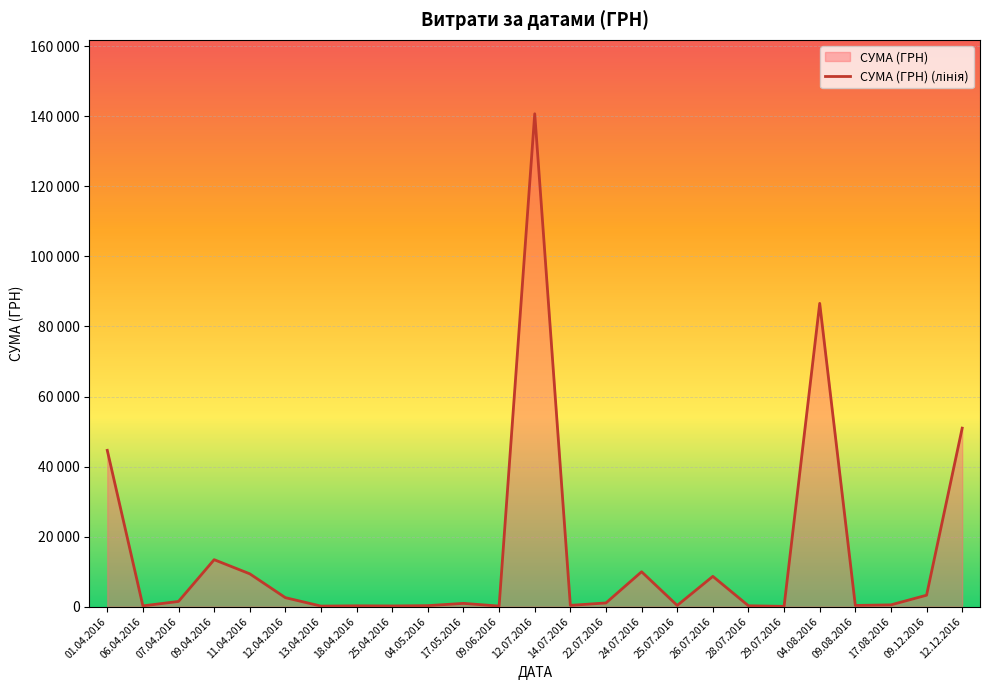

Approximately how many times larger is the value at 01.04.2016 compared to 29.07.2016?

456.3